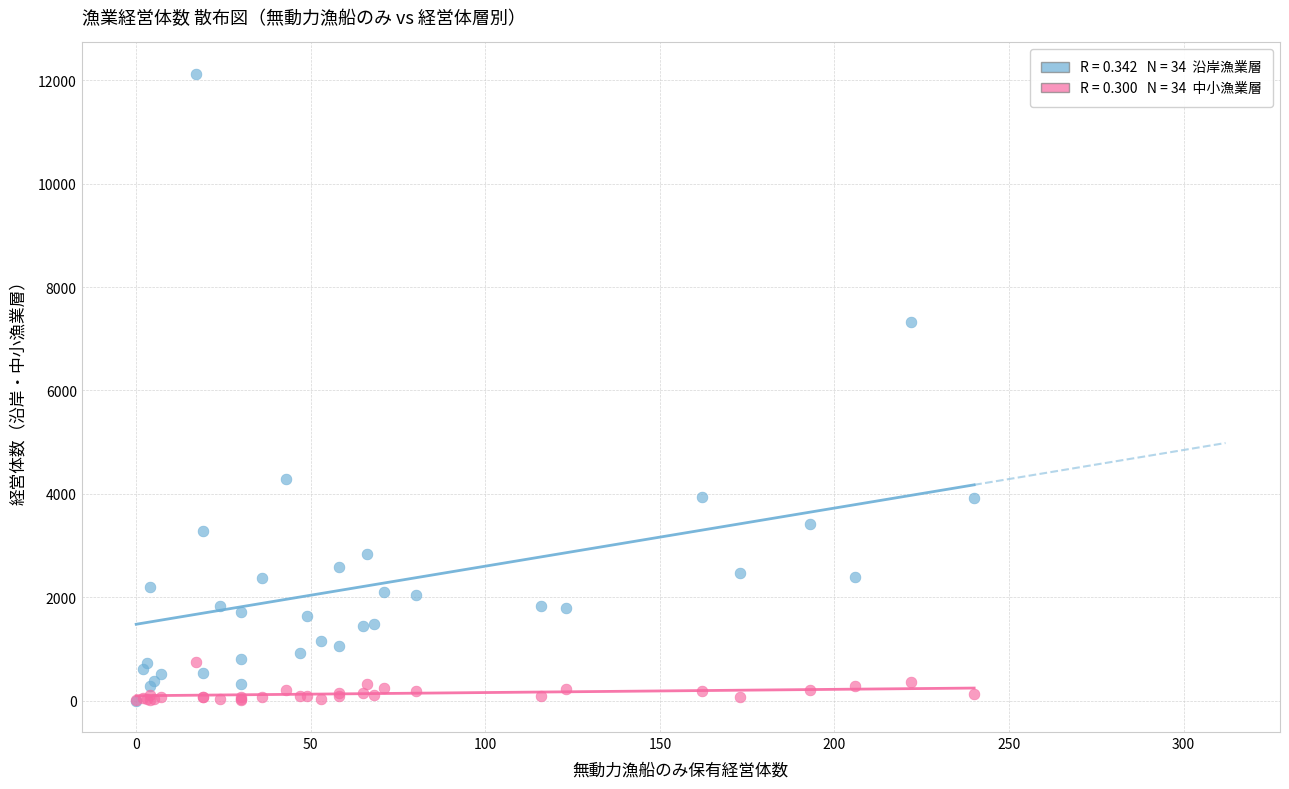

Across all series, what Y value is closest to 6063?

7317